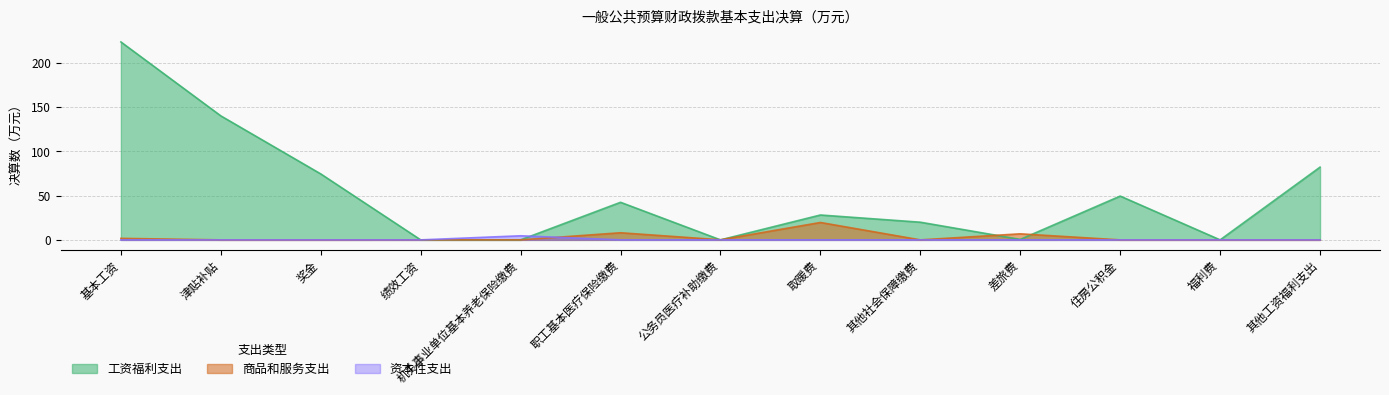

Reading left to right, what are all the values shown in this chart?

工资福利支出: 223.9	140.3	74.6	0.0	0.0	42.5	0.0	28.1	20.0	0.5	49.5	0.0	82.3
商品和服务支出: 1.7	0.0	0.0	0.0	0.0	8.1	0.1	19.7	0.0	6.8	0.0	0.0	0.0
资本性支出: 0.0	0.0	0.0	0.0	4.6	0.0	0.0	0.0	0.0	0.0	0.0	0.0	0.0